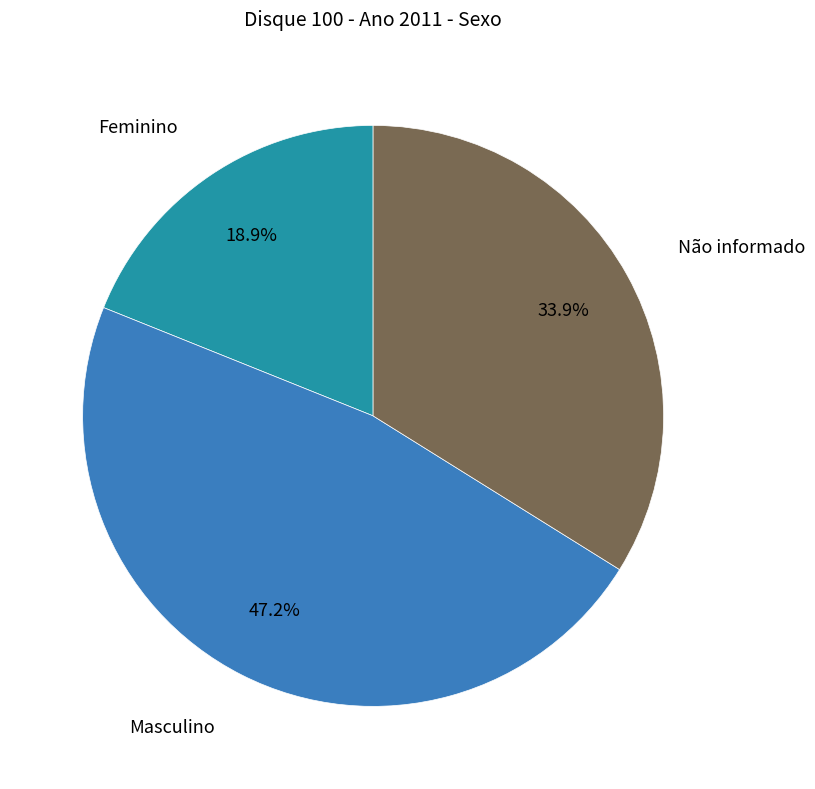

To the nearest percent, what is the combined percentage of Feminino and Masculino?

66%